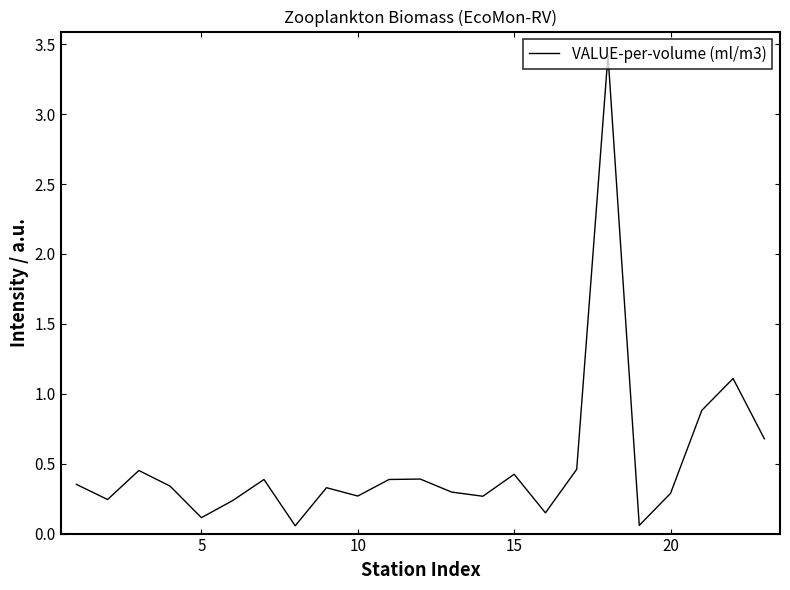

What is the greatest value displayed?

3.4